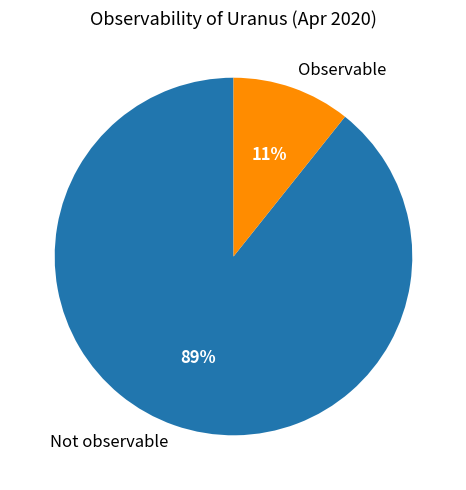

Is there any slice that represents more than half of the pie?

Yes